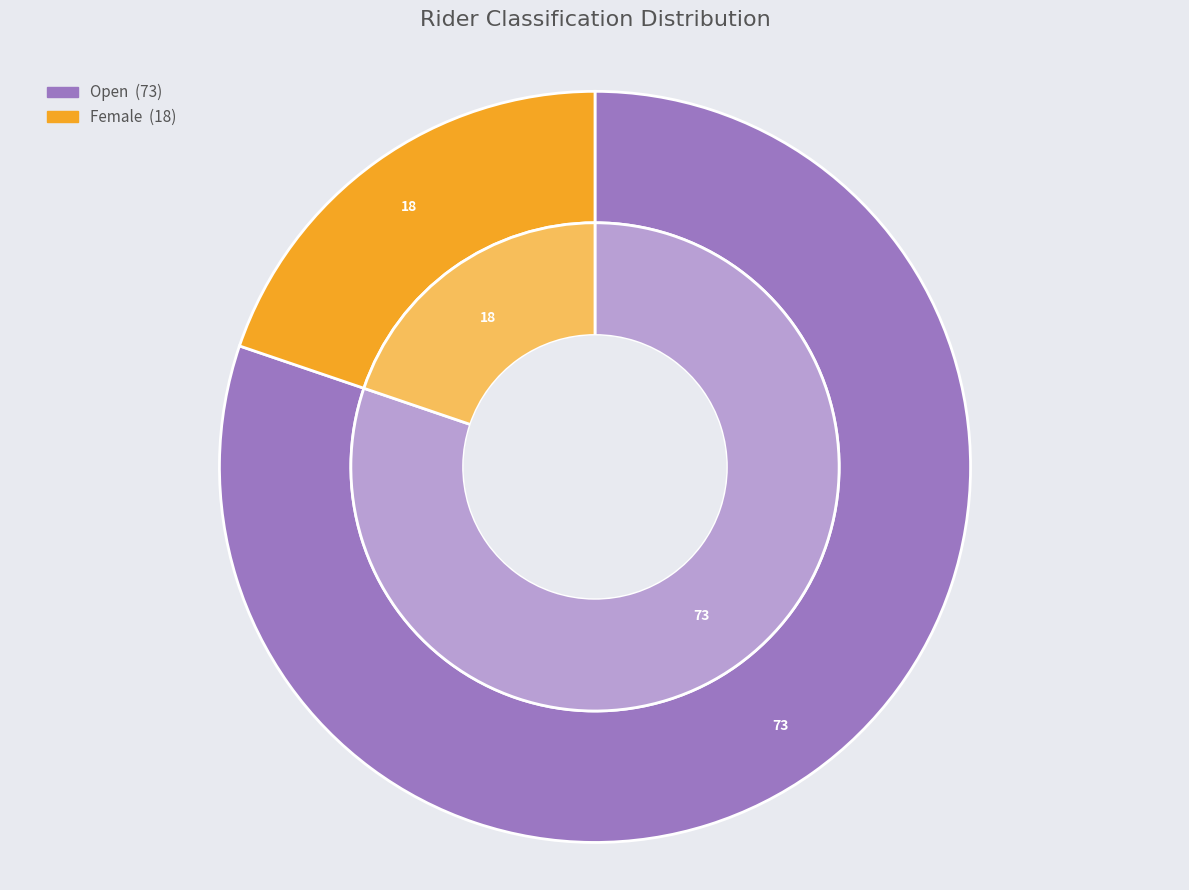

True or false: Female accounts for 20% of the total.

True